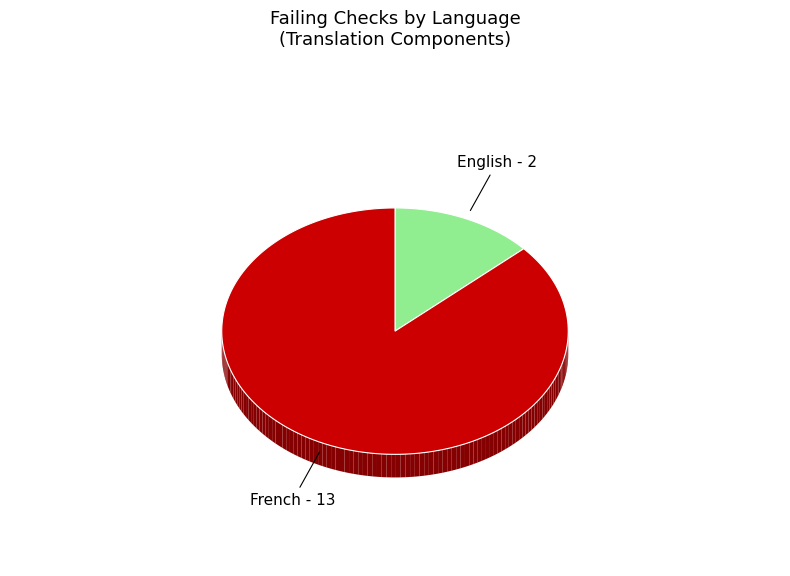

To the nearest percent, what percentage of the pie is English?

13%